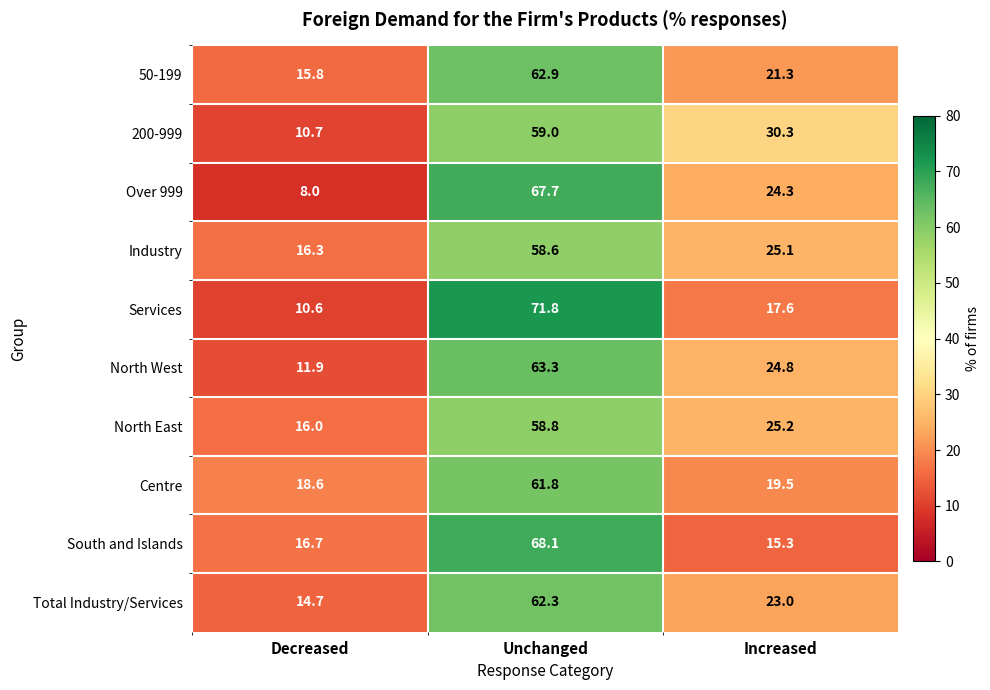

How many series are shown in this chart?

10